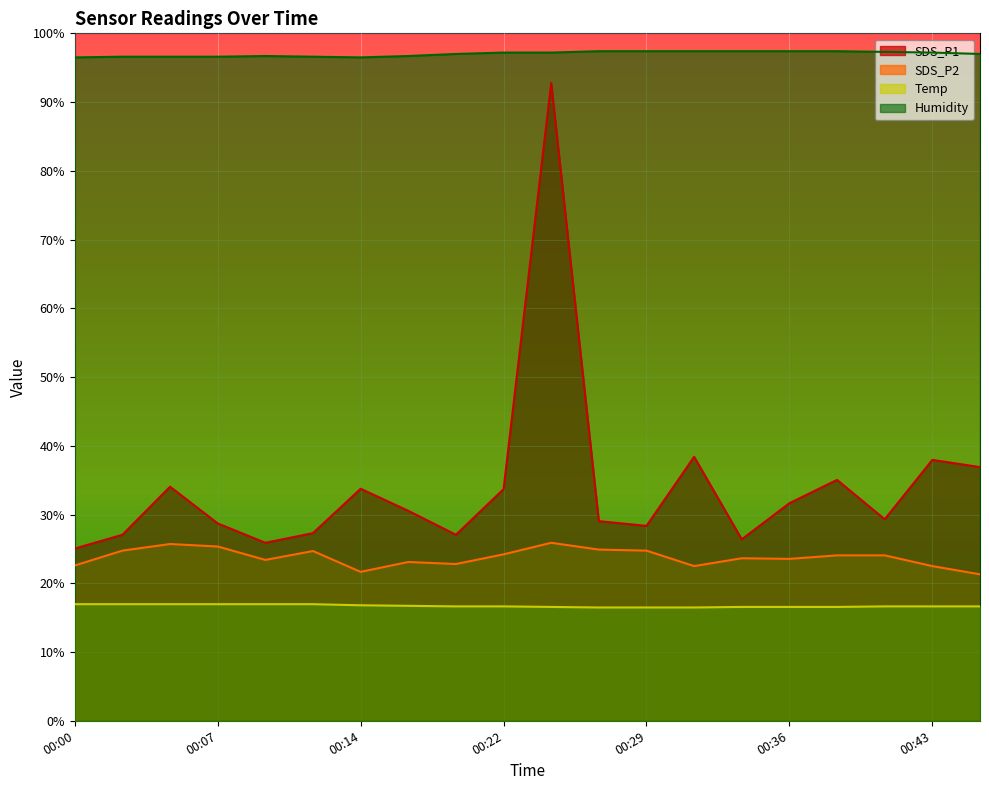

What is the value of the SDS_P2 point at the 19th from the left?

22.5